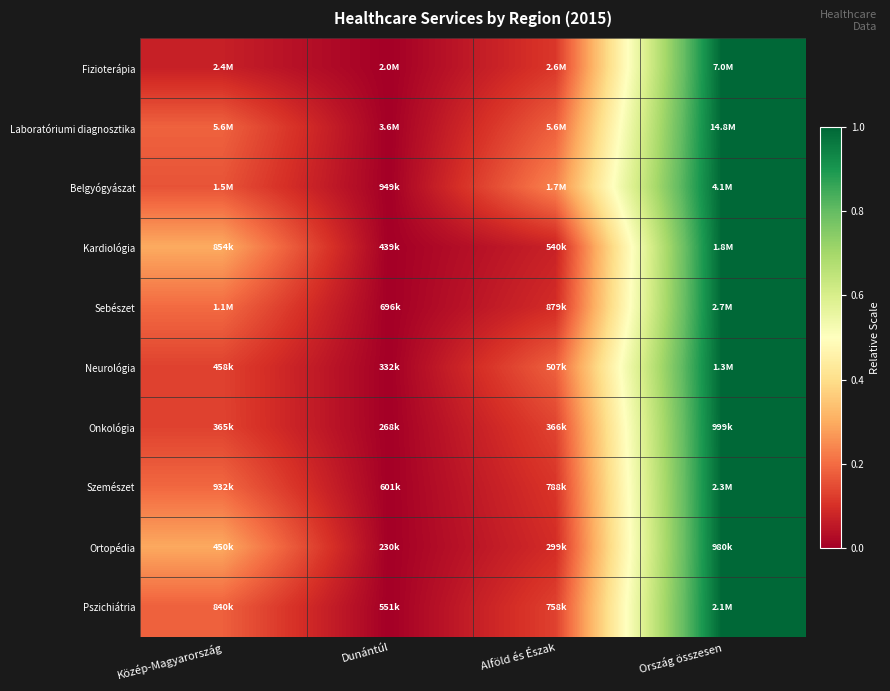

Reading right to left, extract all data points from this chart.

Fizioterápia: Ország összesen=1.0	Alföld és Észak=0.1	Dunántúl=0.0	Közép-Magyarország=0.1
Laboratóriumi diagnosztika: Ország összesen=1.0	Alföld és Észak=0.2	Dunántúl=0.0	Közép-Magyarország=0.2
Belgyógyászat: Ország összesen=1.0	Alföld és Észak=0.2	Dunántúl=0.0	Közép-Magyarország=0.2
Kardiológia: Ország összesen=1.0	Alföld és Észak=0.1	Dunántúl=0.0	Közép-Magyarország=0.3
Sebészet: Ország összesen=1.0	Alföld és Észak=0.1	Dunántúl=0.0	Közép-Magyarország=0.2
Neurológia: Ország összesen=1.0	Alföld és Észak=0.2	Dunántúl=0.0	Közép-Magyarország=0.1
Onkológia: Ország összesen=1.0	Alföld és Észak=0.1	Dunántúl=0.0	Közép-Magyarország=0.1
Szemészet: Ország összesen=1.0	Alföld és Észak=0.1	Dunántúl=0.0	Közép-Magyarország=0.2
Ortopédia: Ország összesen=1.0	Alföld és Észak=0.1	Dunántúl=0.0	Közép-Magyarország=0.3
Pszichiátria: Ország összesen=1.0	Alföld és Észak=0.1	Dunántúl=0.0	Közép-Magyarország=0.2